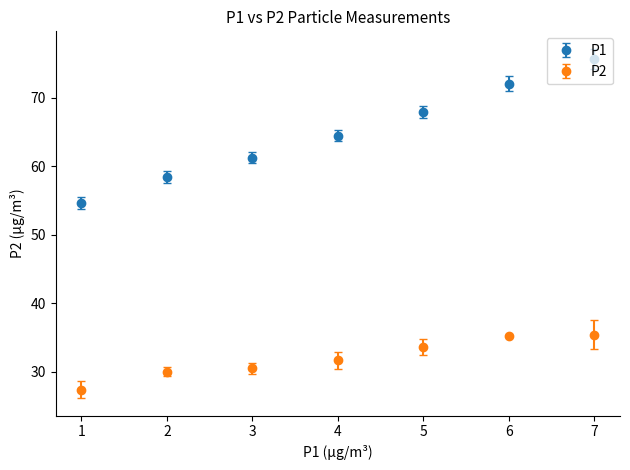

What is the spread (max minus min) of values at 5?

34.4